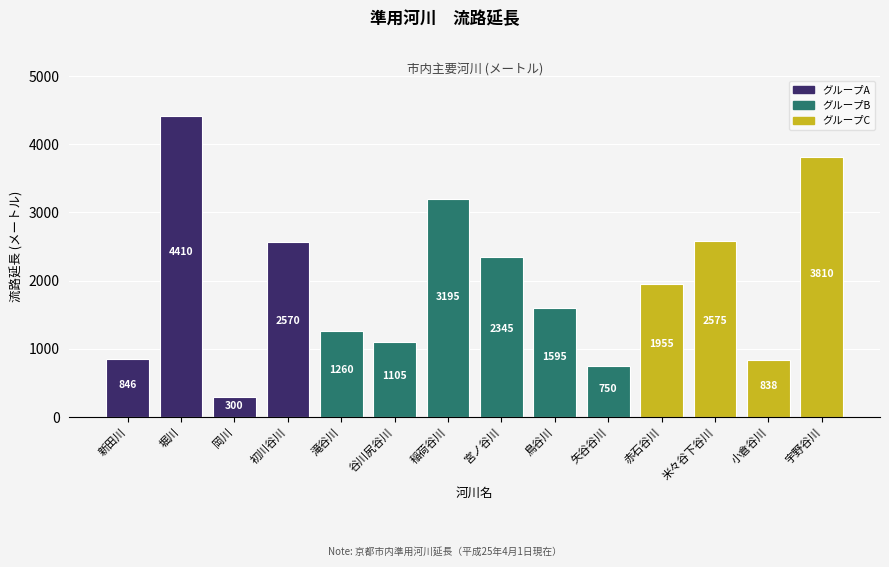

Rank the categories by value from highest to lowest.

堀川, 宇野谷川, 稲荷谷川, 米々谷下谷川, 初川谷川, 宮ノ谷川, 赤石谷川, 鳥谷川, 滝谷川, 谷川尻谷川, 新田川, 小倉谷川, 矢谷谷川, 岡川